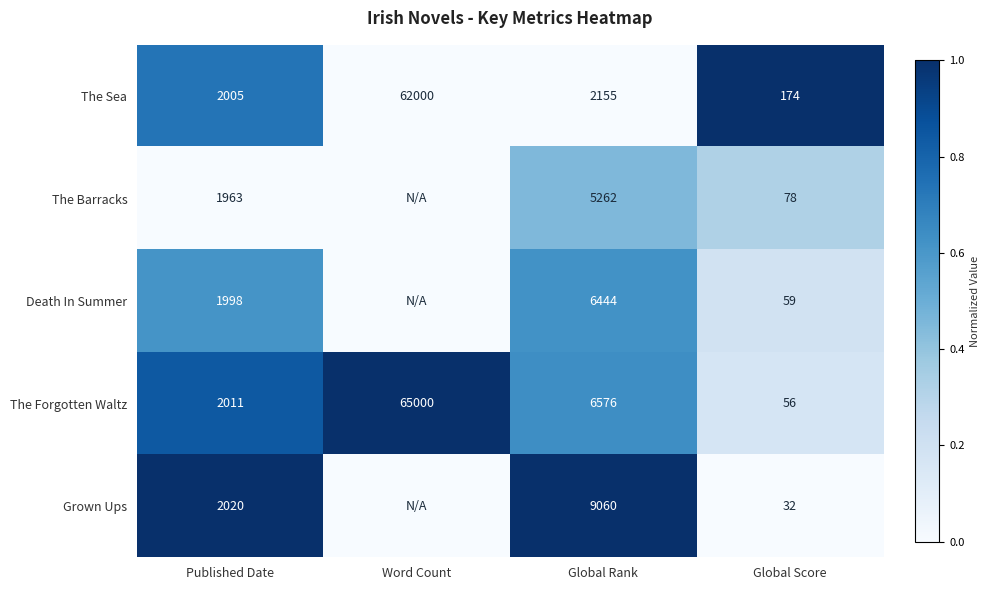

At which category is the sum across all series the highest?

Published Date